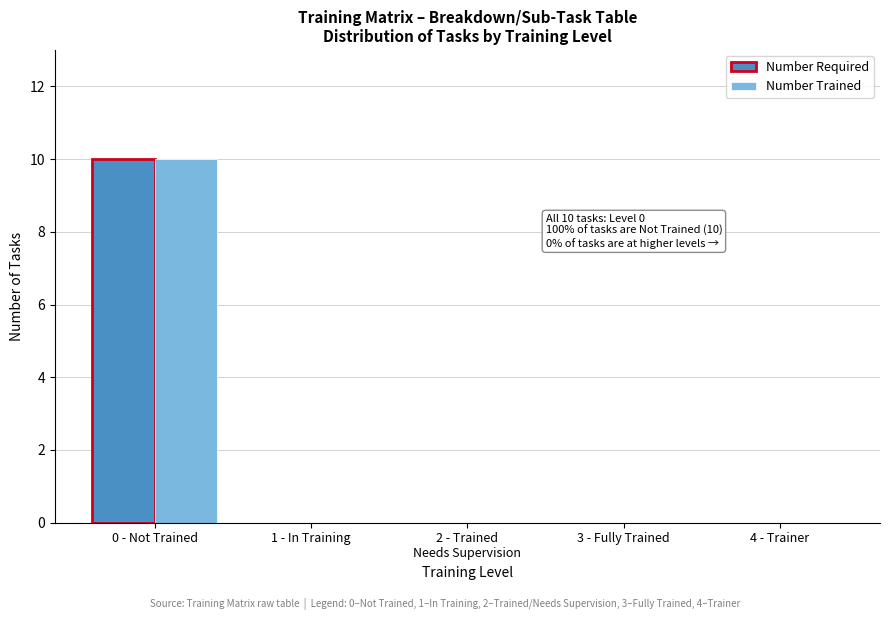

Which label corresponds to the largest value in the chart?

0 - Not Trained